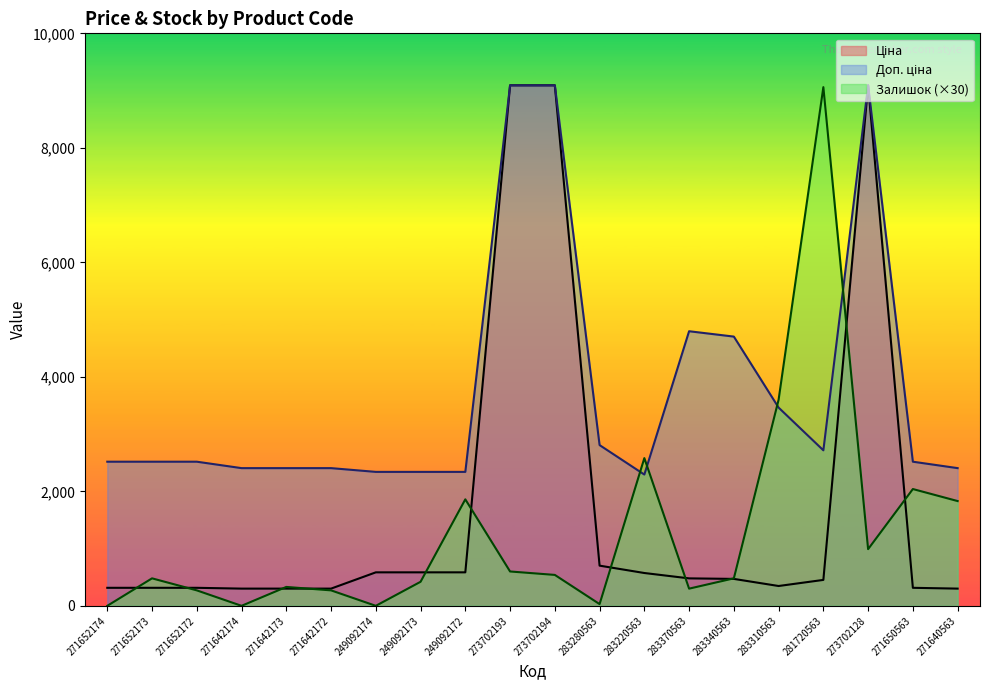

Between 271652173 and 271650563, which series saw the biggest shift?

Залишок (×30)